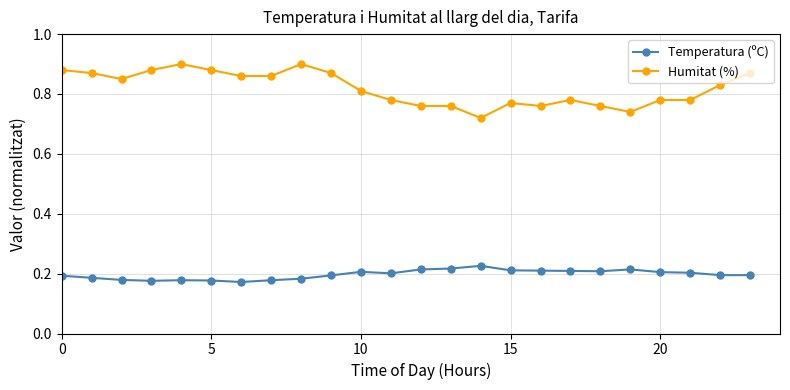

Count the Humitat (%) values in the range 0 to 1.

24